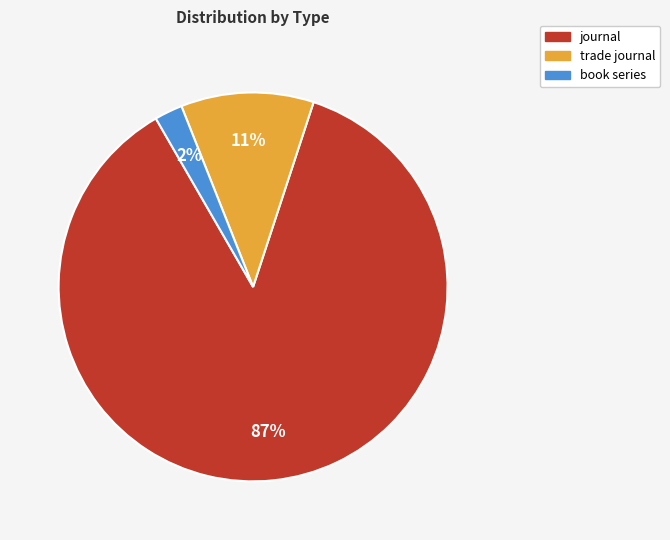

True or false: journal accounts for 87% of the total.

True